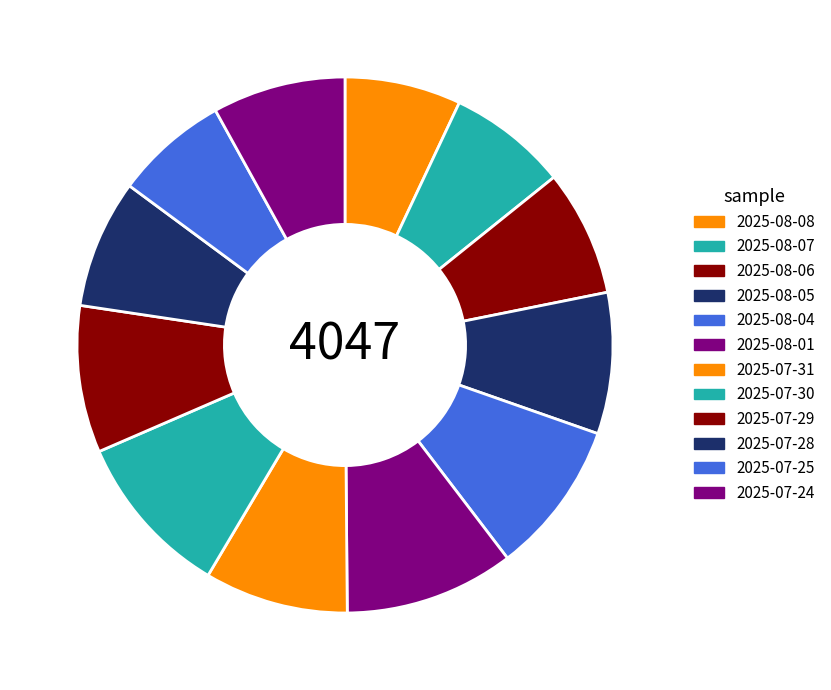

To the nearest percent, what portion does 2025-07-28 represent?

8%